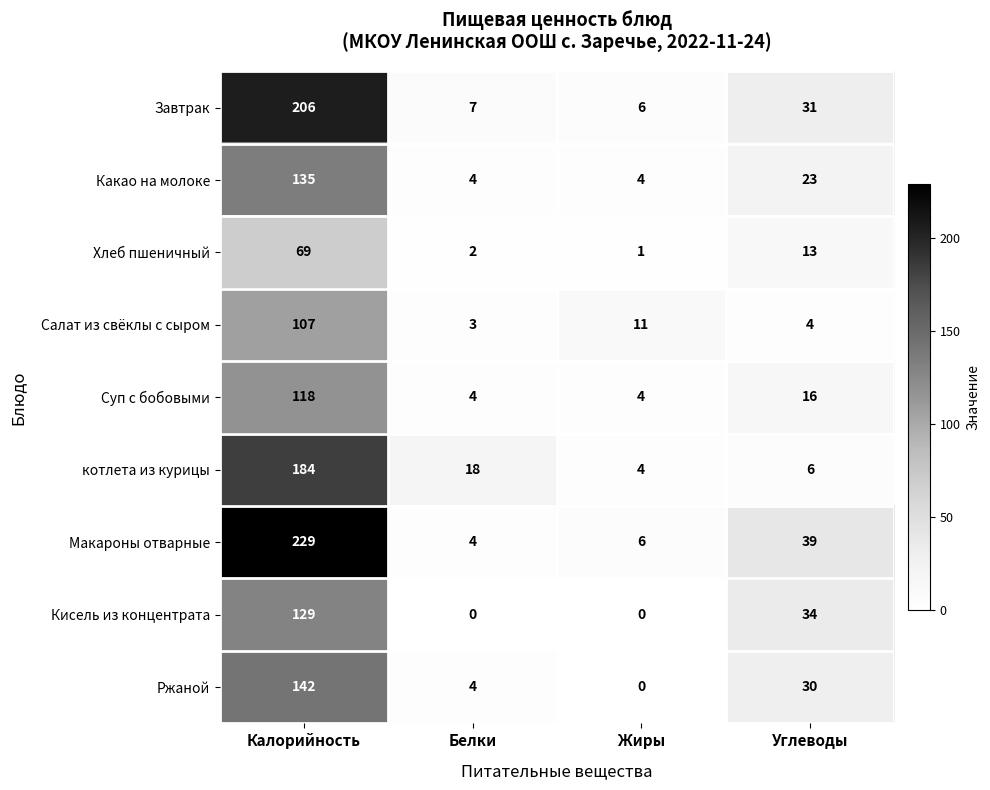

Which series has the largest total across all categories?

Макароны отварные